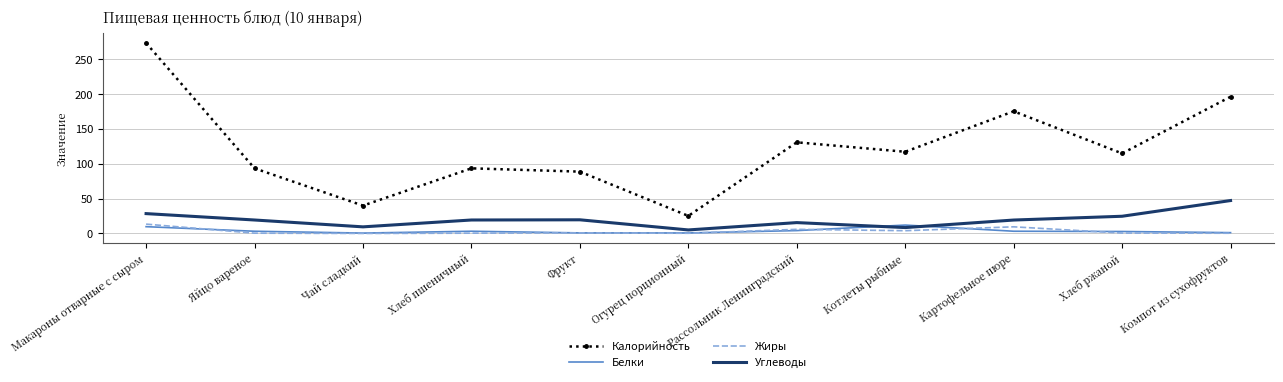

True or false: Углеводы and Калорийность cross at least once.

False